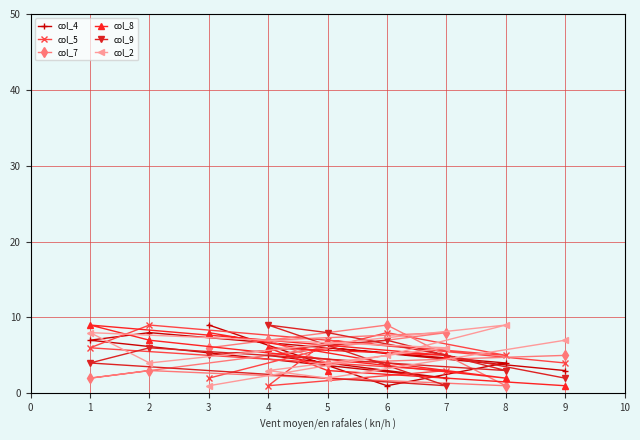

Is the value of col_4 at 3 greater than the value of col_5 at 7?

Yes